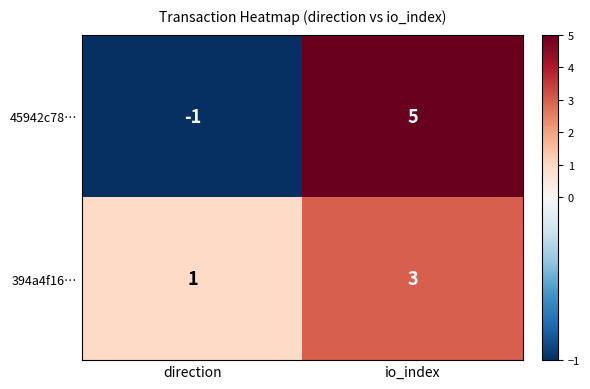

Rank the series at direction from lowest to highest value.

45942c78…, 394a4f16…